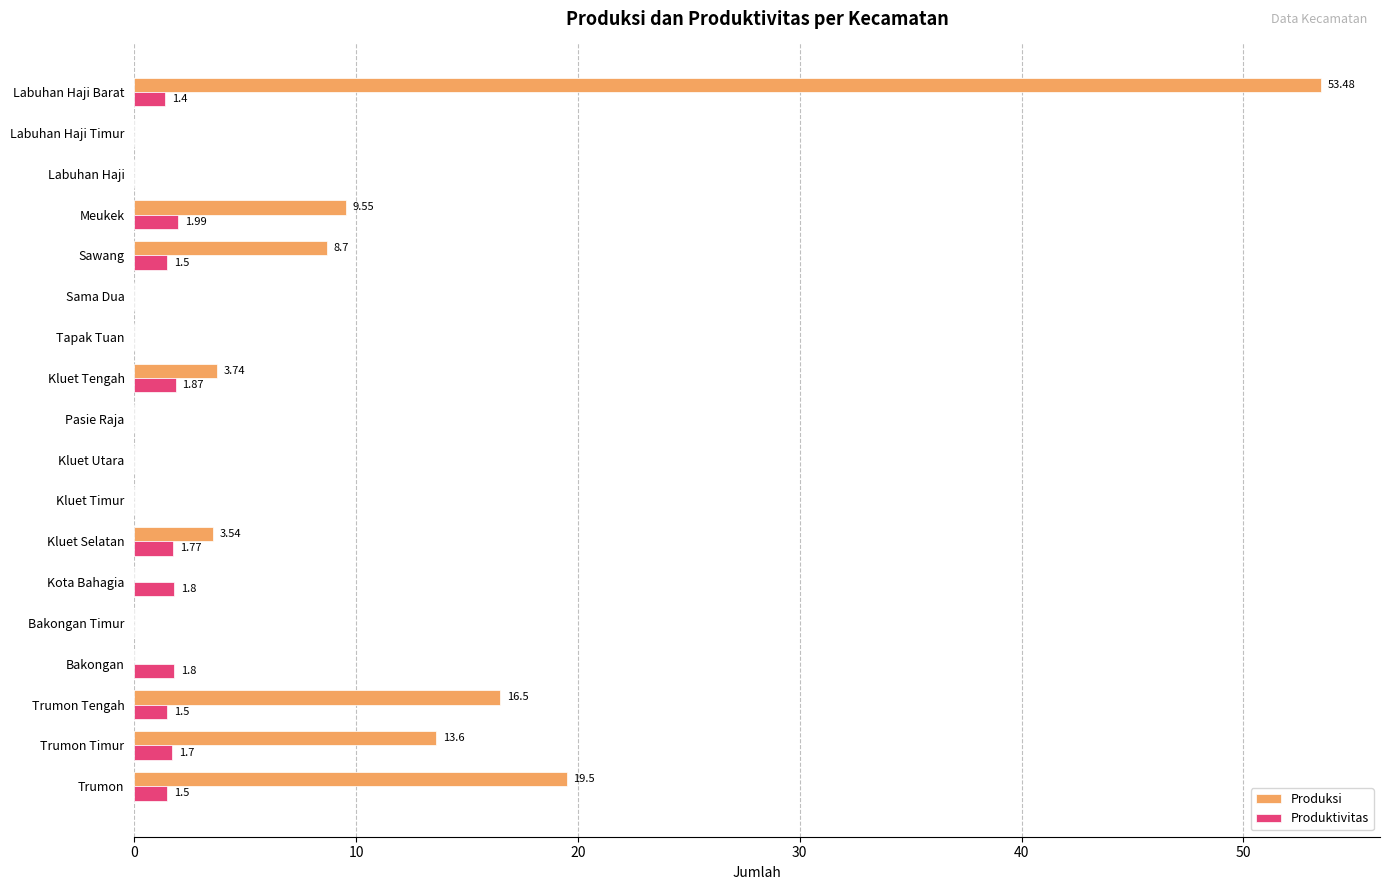

What is the sum of all Produktivitas values?

16.8